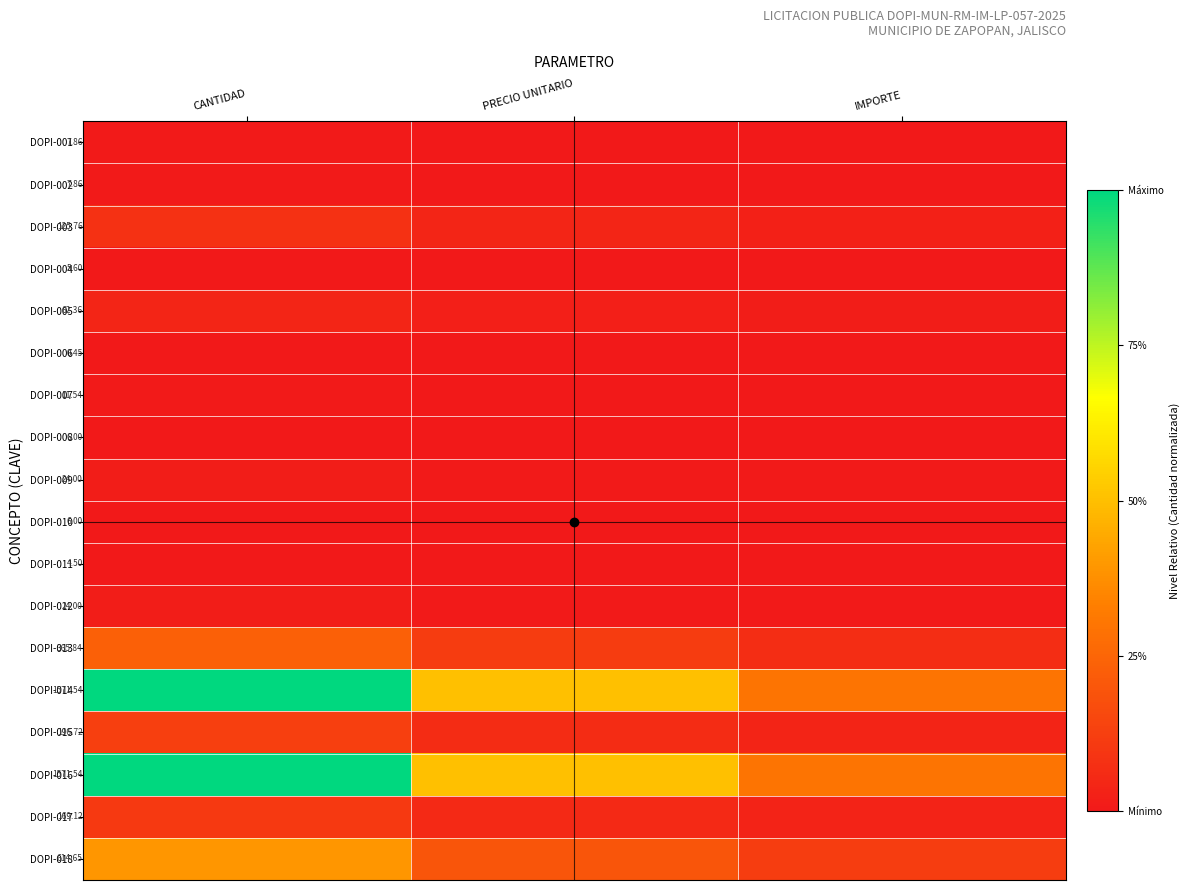

Is the value of DOPI-011 at CANTIDAD greater than the value of DOPI-016 at CANTIDAD?

No